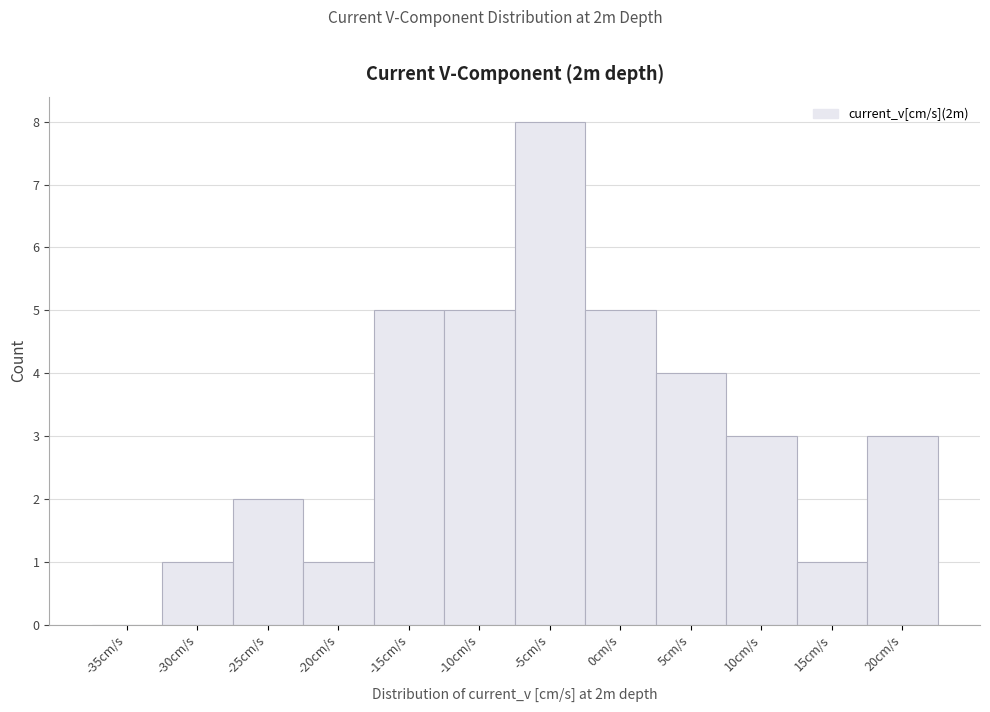

Reading right to left, list all the values displayed in this chart.

20cm/s=3	15cm/s=1	10cm/s=3	5cm/s=4	0cm/s=5	-5cm/s=8	-10cm/s=5	-15cm/s=5	-20cm/s=1	-25cm/s=2	-30cm/s=1	-35cm/s=0